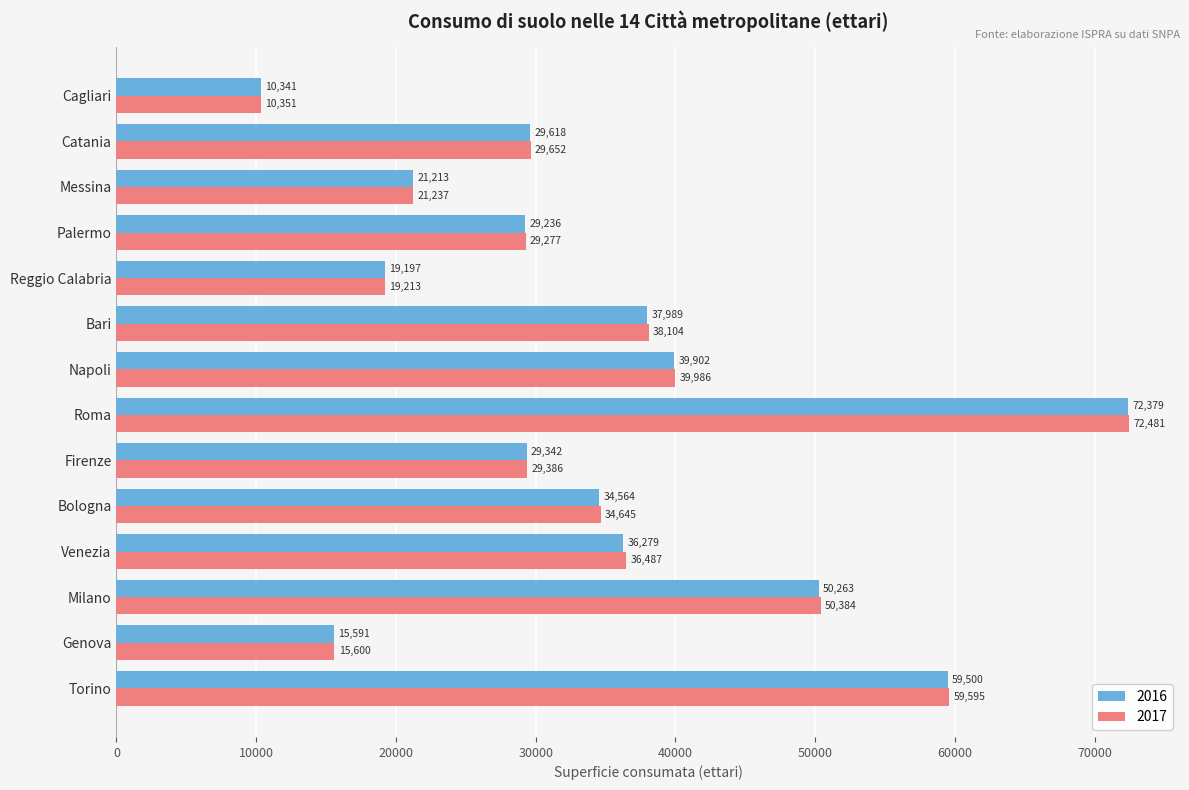

Which series has the widest spread of values?

2017